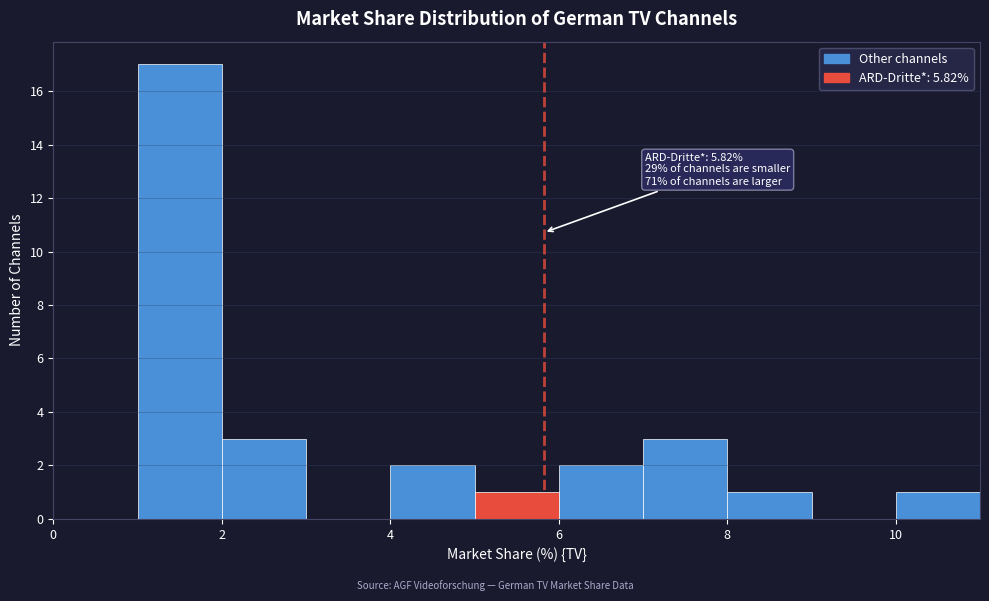

Which range on the x-axis has the tallest bar?

1 to 2